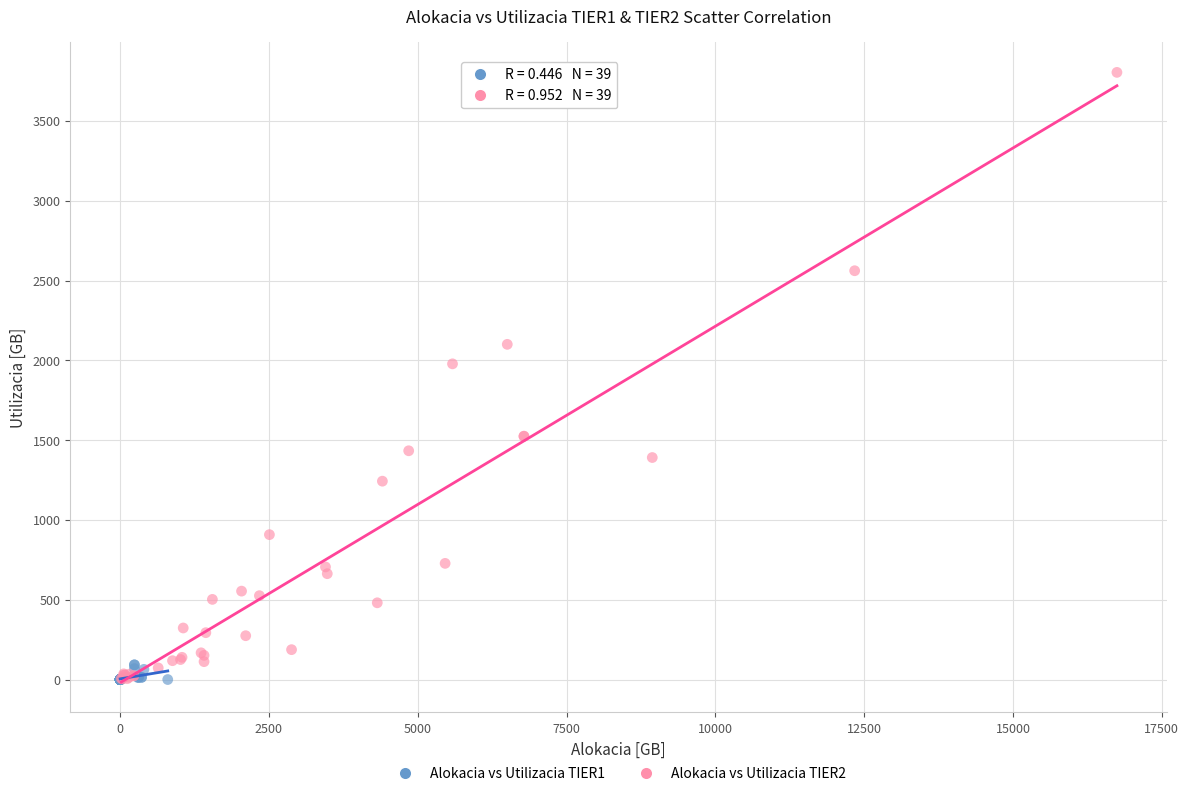

Which series contains the highest Y value?

Alokacia vs Utilizacia TIER2